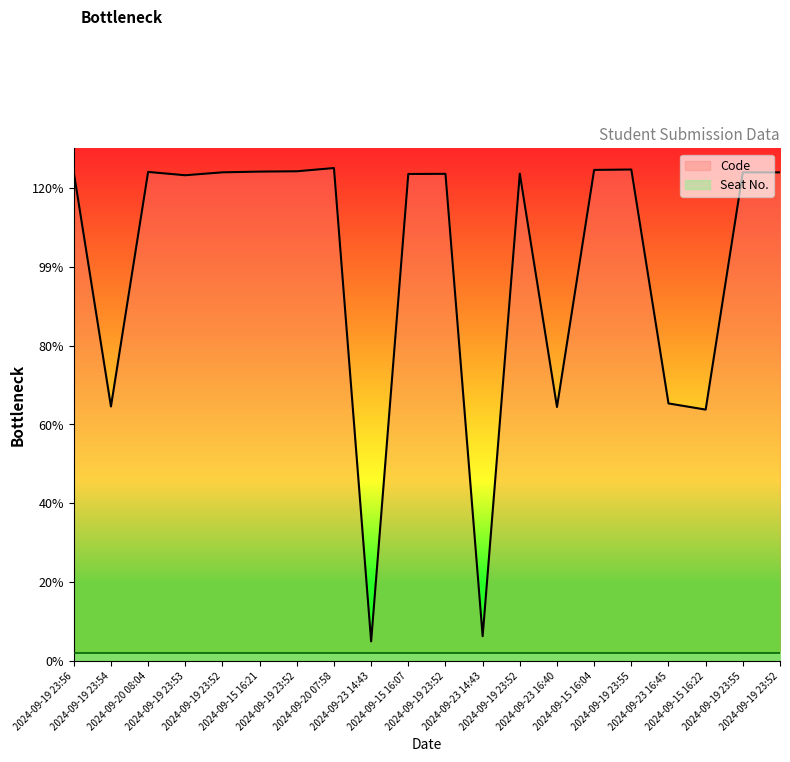

Rank the categories by value from highest to lowest.

2024-09-20 07:58, 2024-09-19 23:55, 2024-09-15 16:04, 2024-09-19 23:52, 2024-09-15 16:21, 2024-09-20 08:04, 2024-09-19 23:56, 2024-09-19 23:52, 2024-09-19 23:52, 2024-09-19 23:55, 2024-09-19 23:52, 2024-09-19 23:52, 2024-09-15 16:07, 2024-09-19 23:53, 2024-09-23 16:45, 2024-09-19 23:54, 2024-09-23 16:40, 2024-09-15 16:22, 2024-09-23 14:43, 2024-09-23 14:43